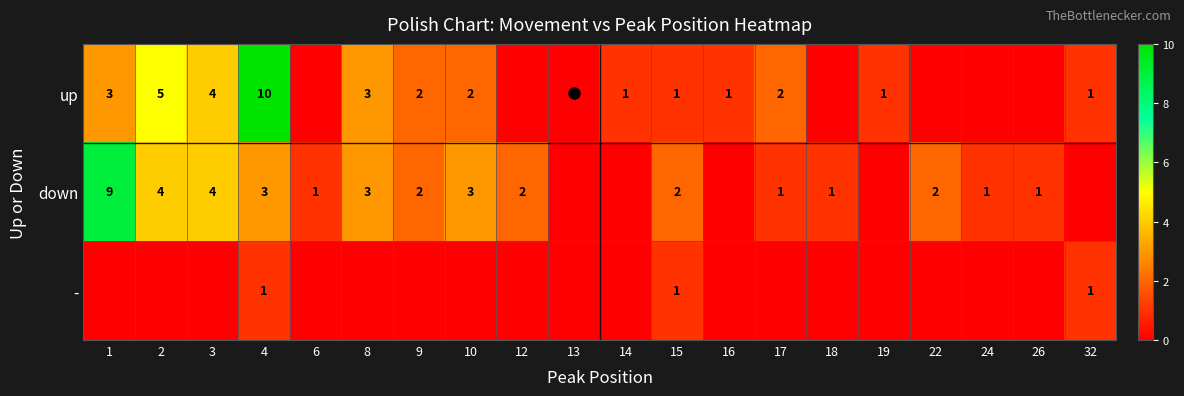

Is it true that down equals 2 at 12?

True